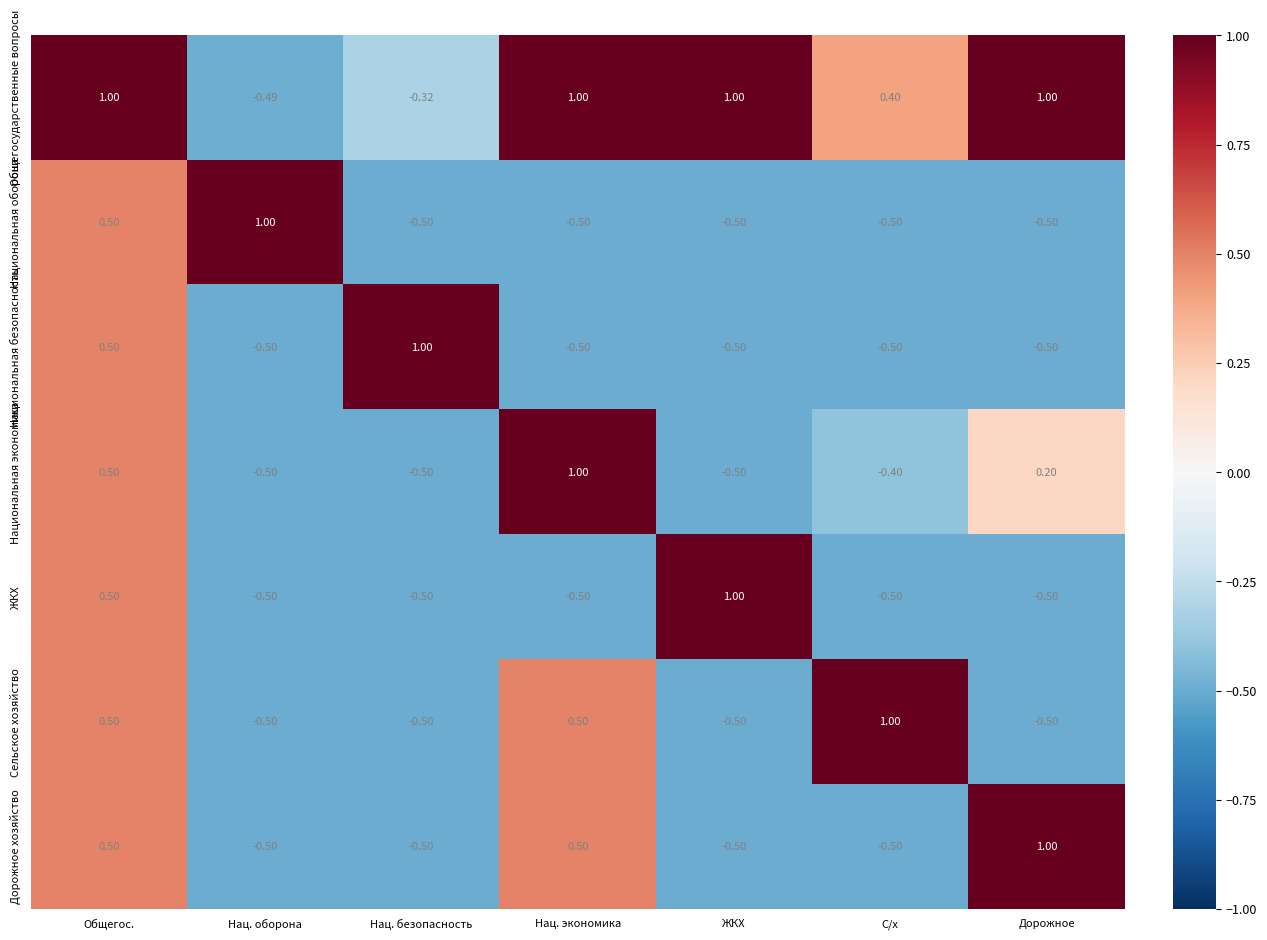

Which category has the highest value in the Национальная безопасность series?

Нац. безопасность